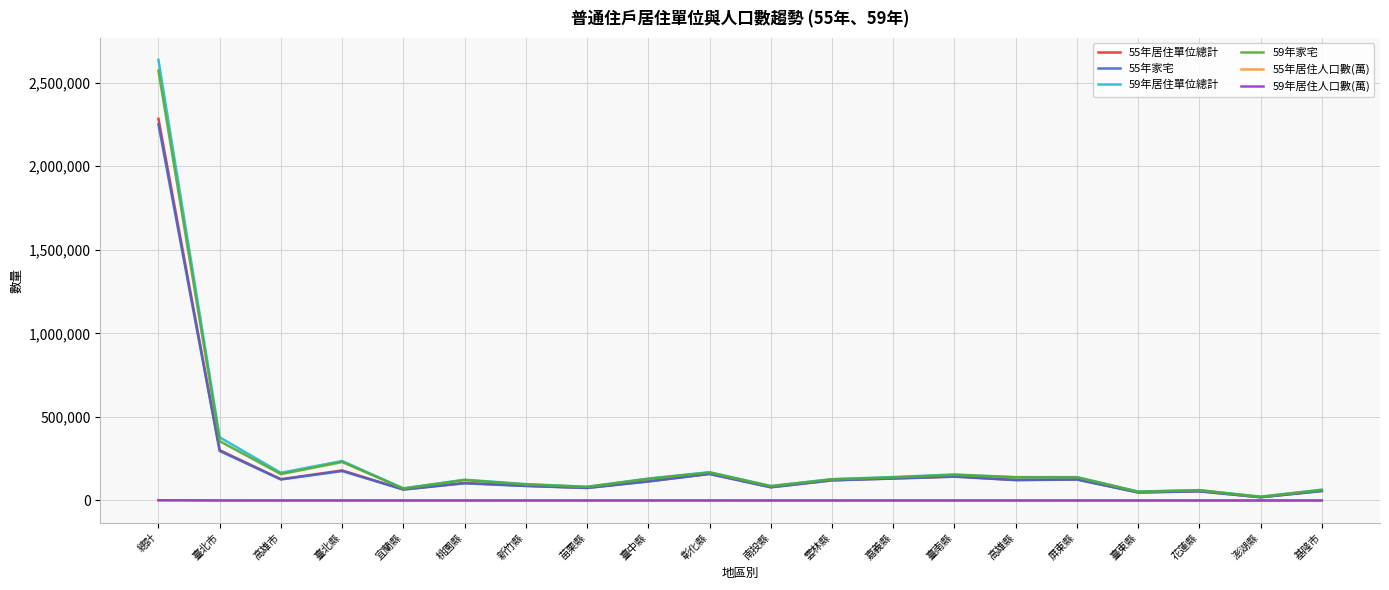

The 59年居住單位總計 series shows 131216.0 at 臺中縣. True or false?

True